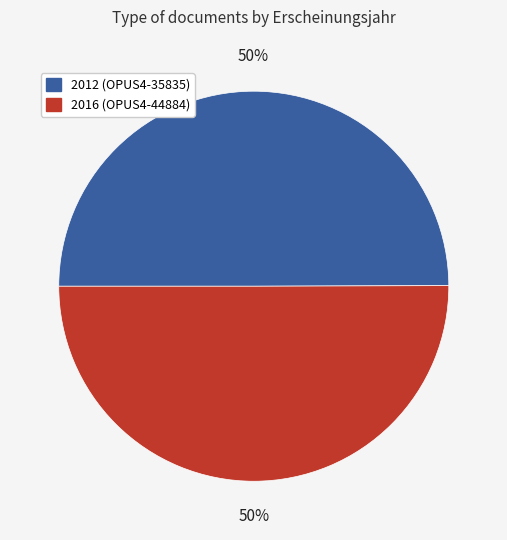

To the nearest percent, what is the average slice percentage?

50%